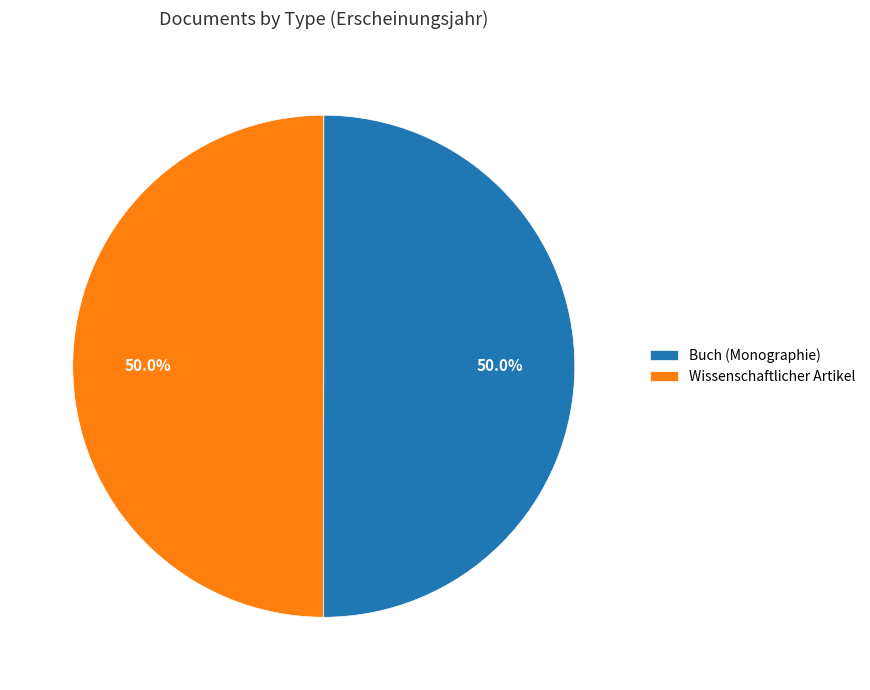

Combined, what portion of the pie is Buch (Monographie) and Wissenschaftlicher Artikel?

100.0%